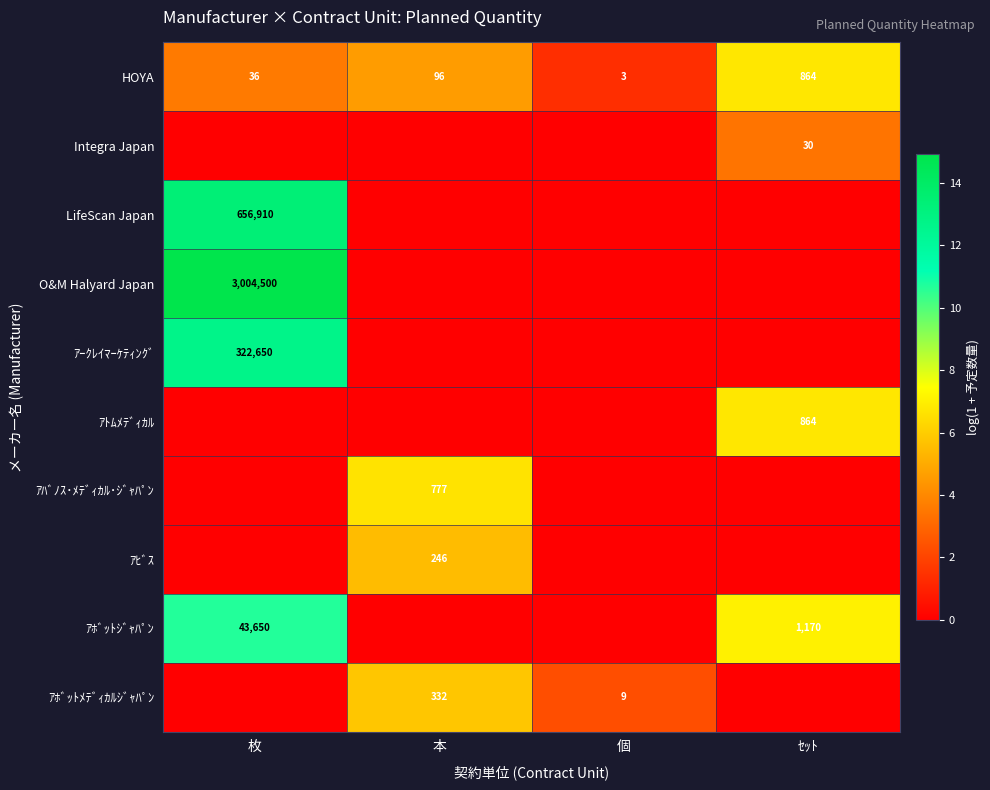

The ｱﾄﾑﾒﾃﾞｨｶﾙ series shows 414 at ｾｯﾄ. True or false?

False